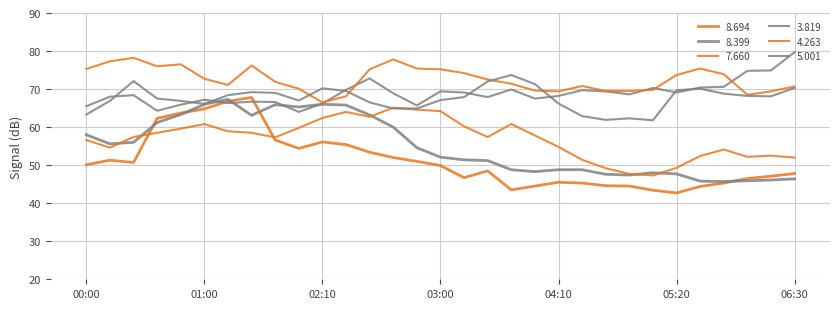

Does the chart display data point markers on the line(s)?

No